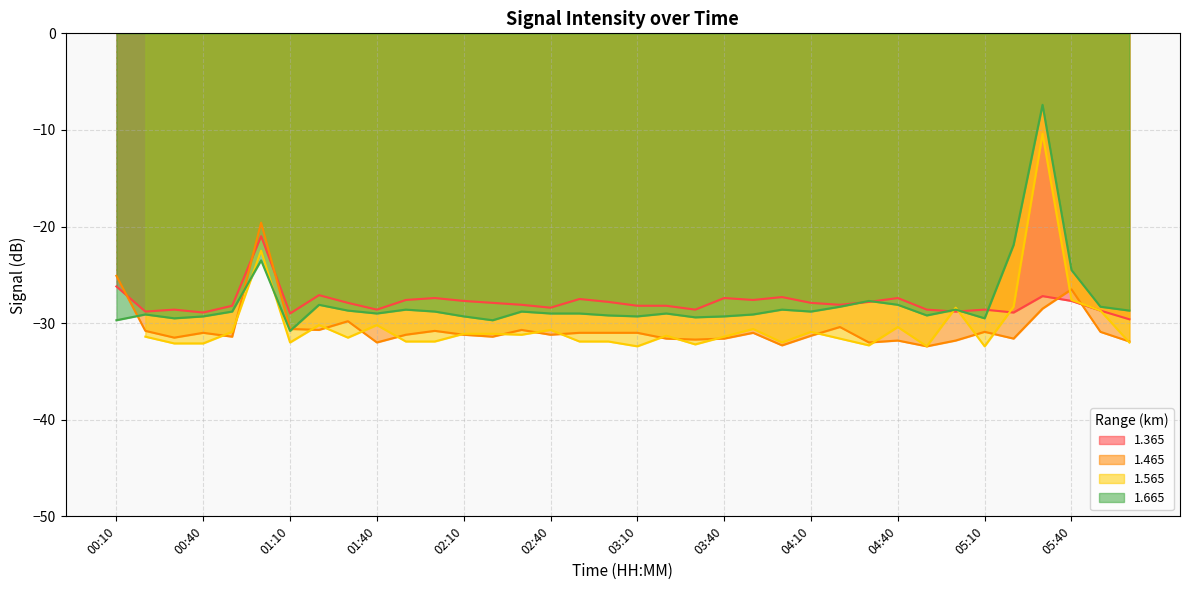

Between 01:10 and 05:20, which is larger?

05:20